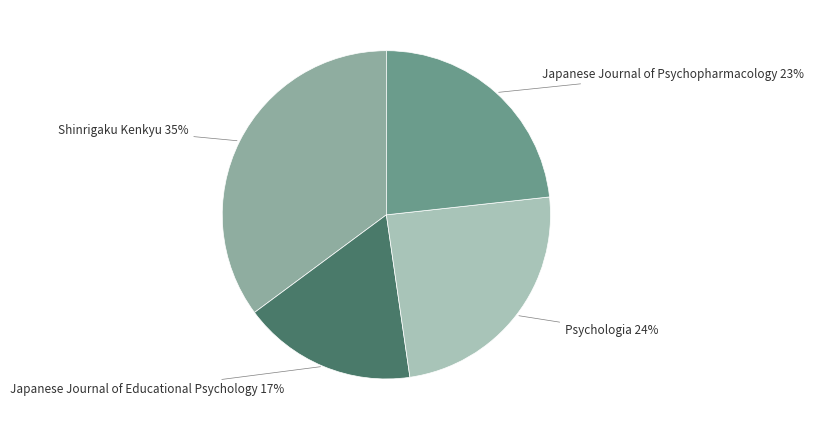

To the nearest percent, what is the difference between the largest and smallest slice percentages?

18%